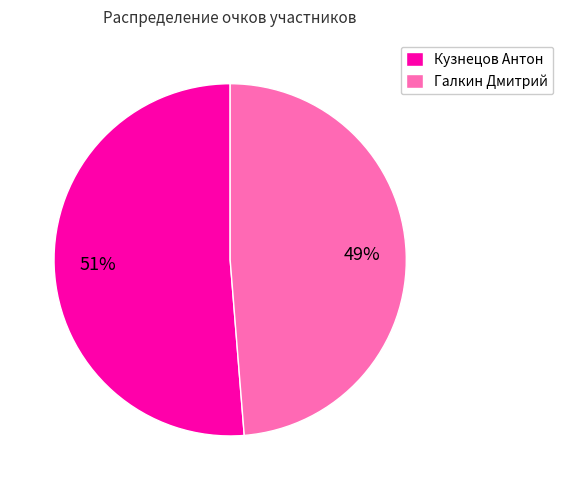

Combined, do Кузнецов Антон and Галкин Дмитрий account for over 50%?

Yes